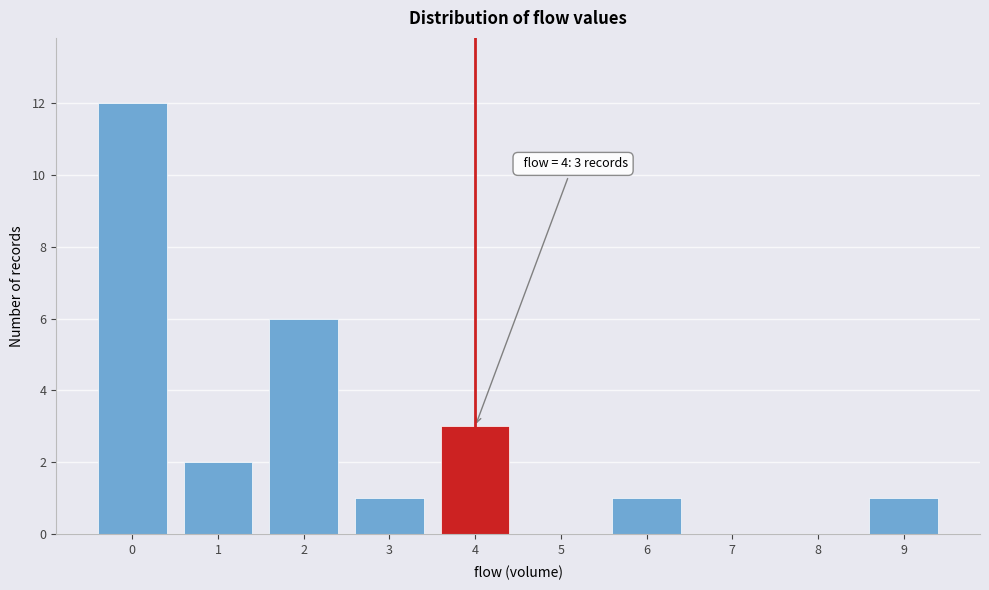

Which range on the x-axis has the tallest bar?

-0.5 to 0.5